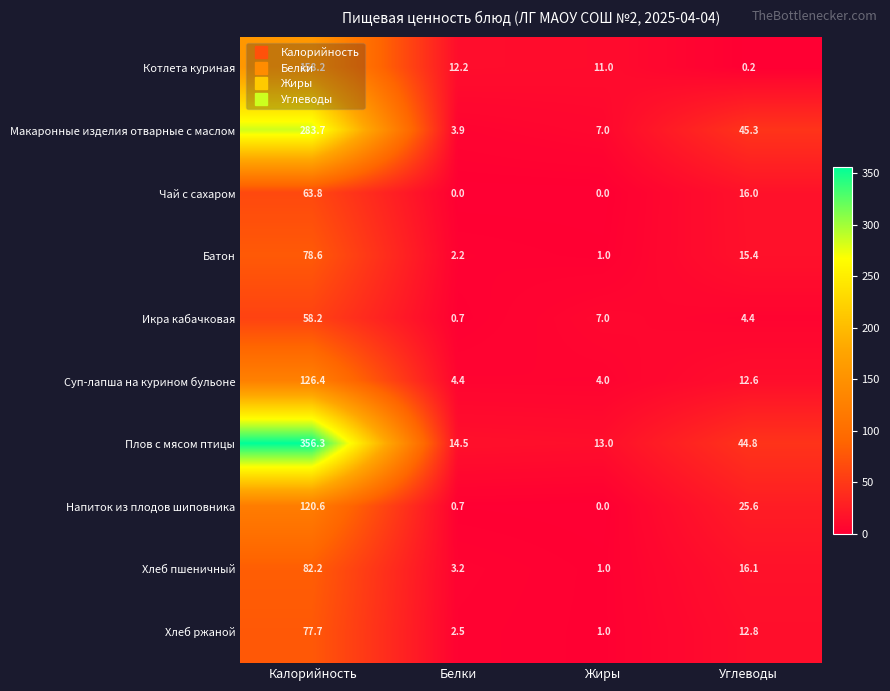

What is the difference between the Батон values at Белки and Жиры?

1.2